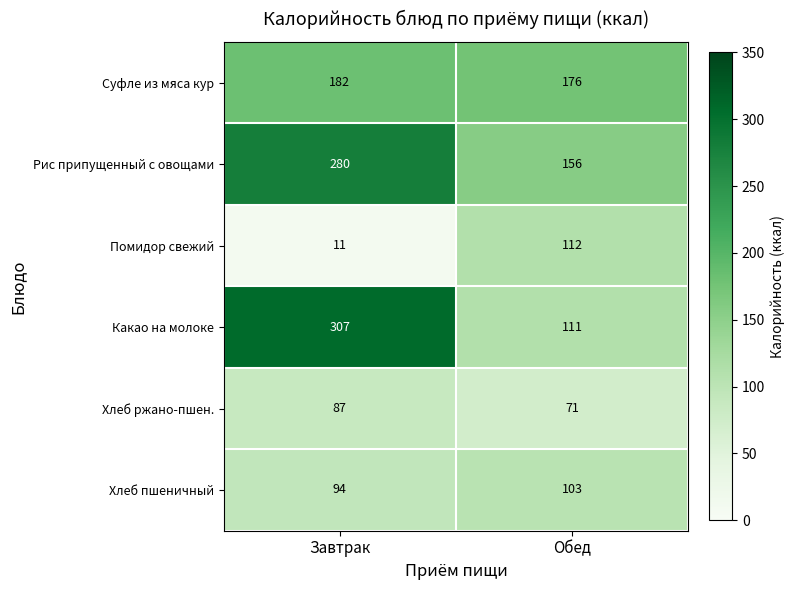

How many distinct data groups are displayed?

6